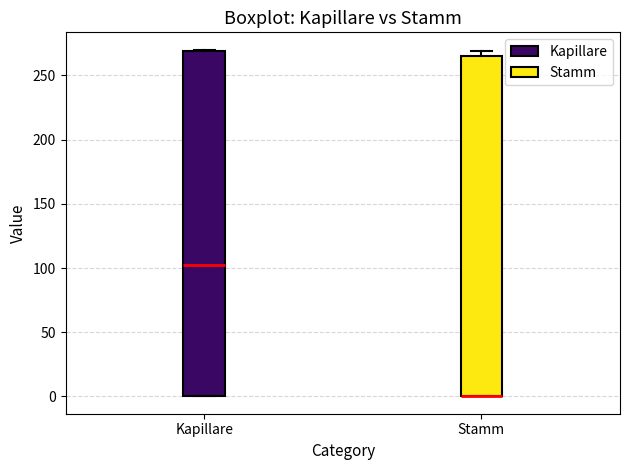

Where is the upper edge of the box for Kapillare on the y-axis? The values are not printed on the chart, so give them approximately, as read against the axis.

270